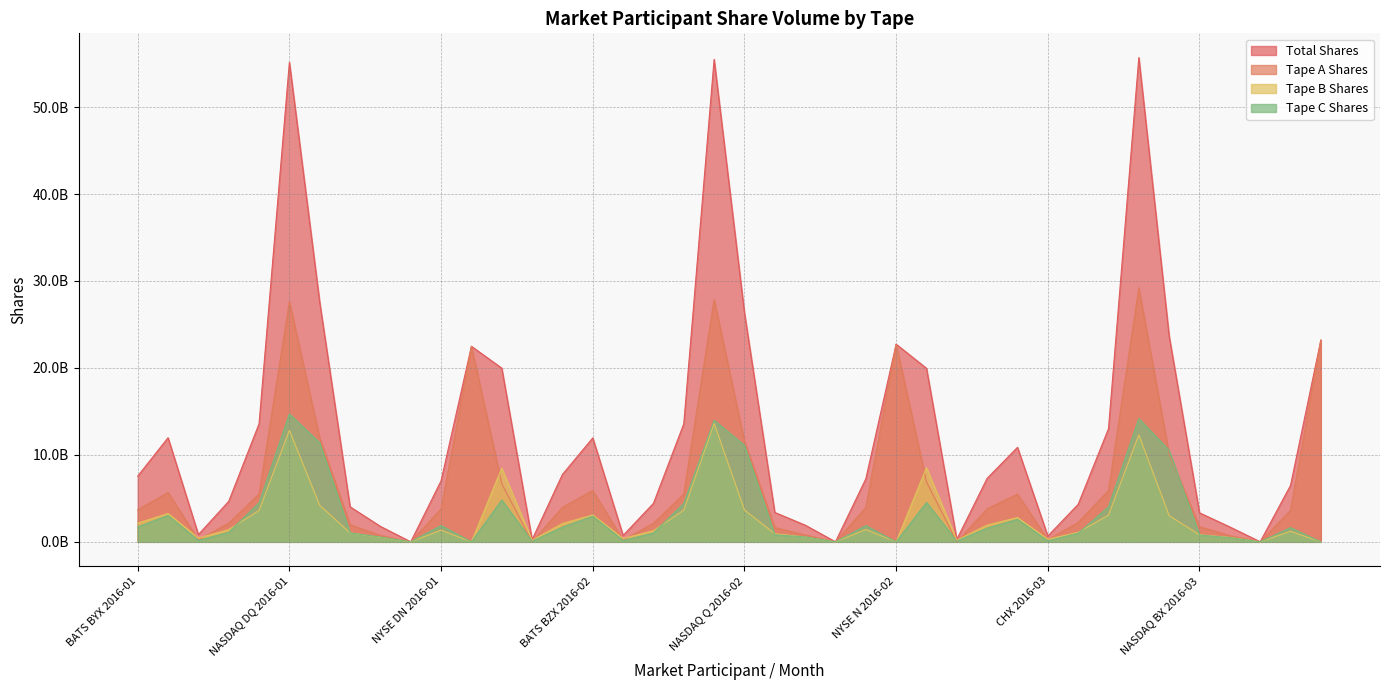

Does the chart display data point markers on the line(s)?

No